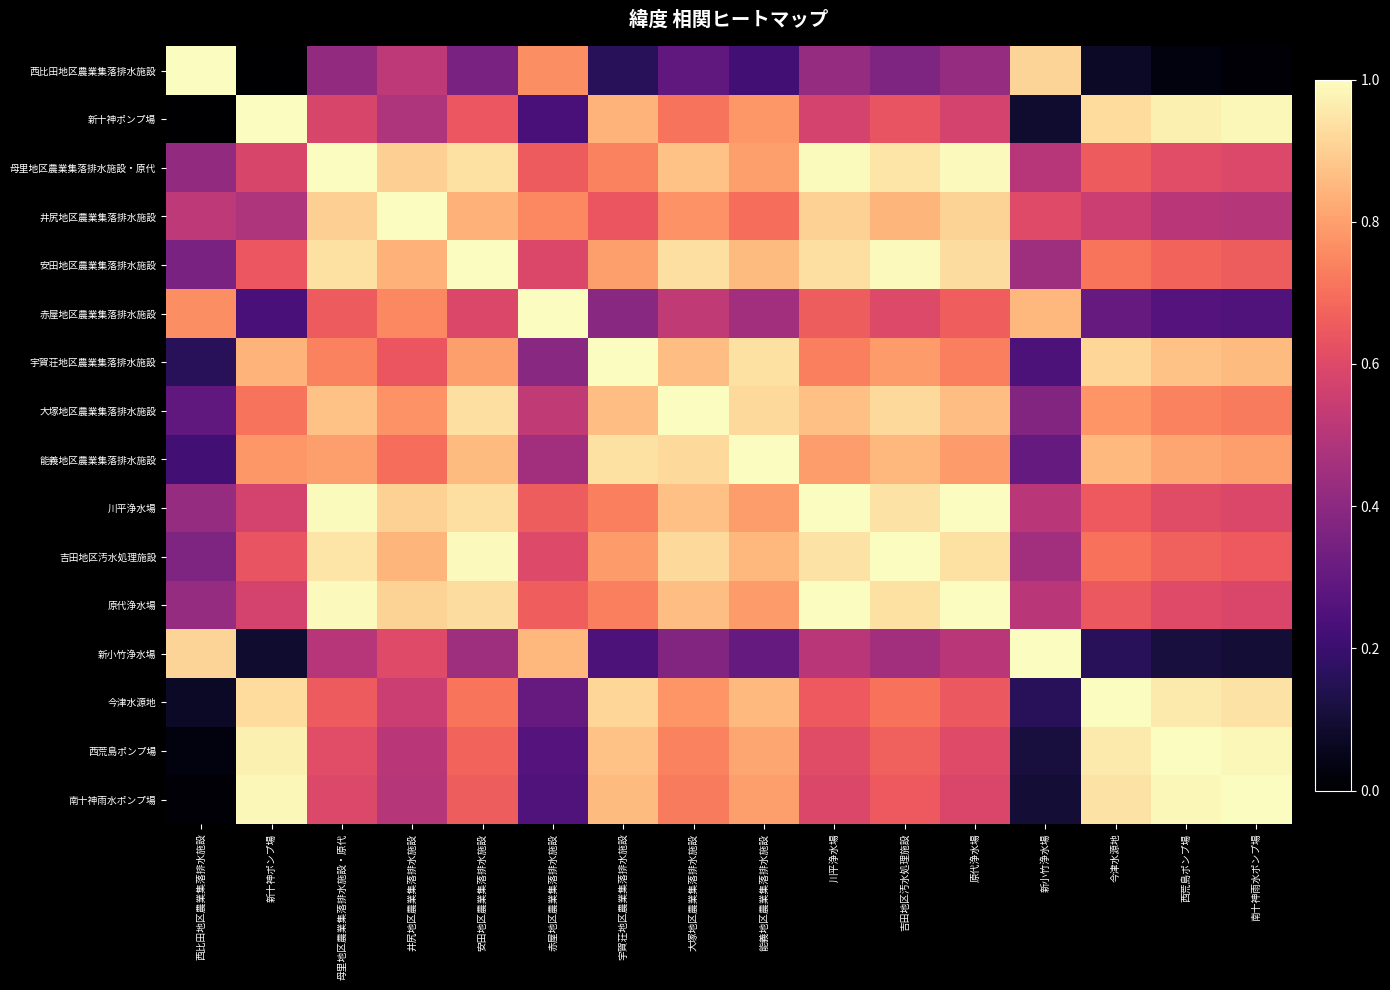

Which label corresponds to the smallest value in the chart?

新十神ポンプ場